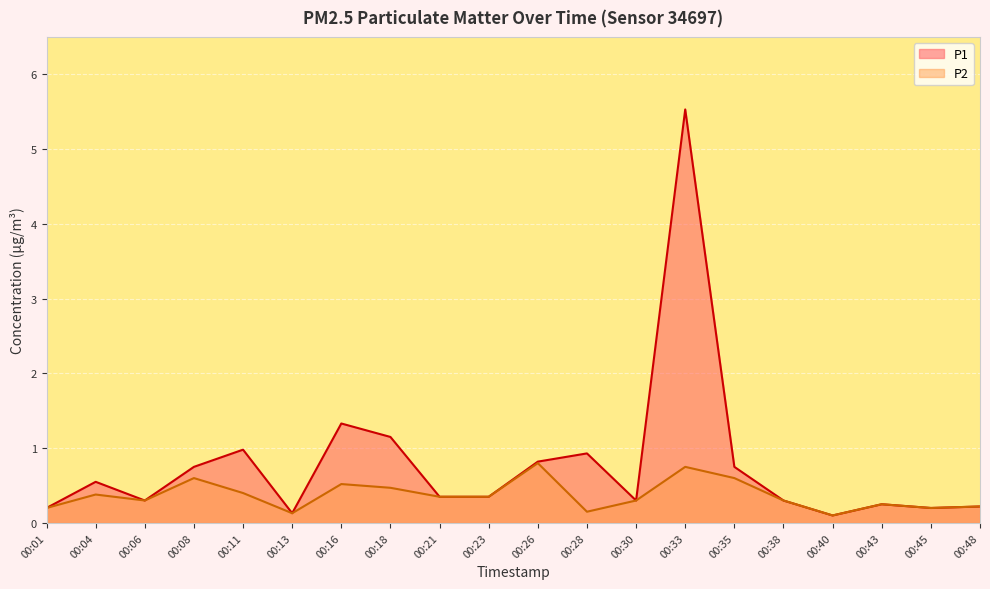

The P1 series shows 0.2 at 00:48. True or false?

True